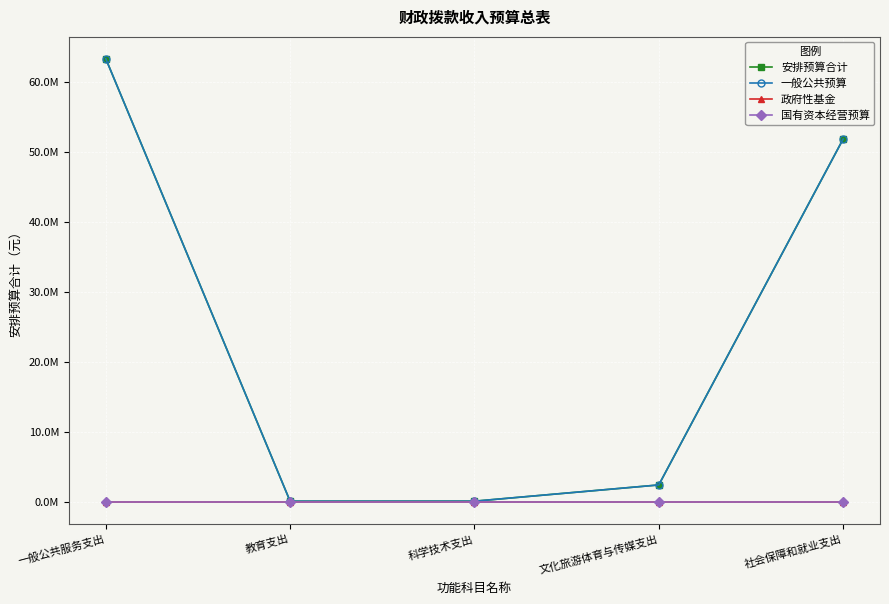

What is the difference between the maximum and minimum values in the 安排预算合计 series?

63253313.6